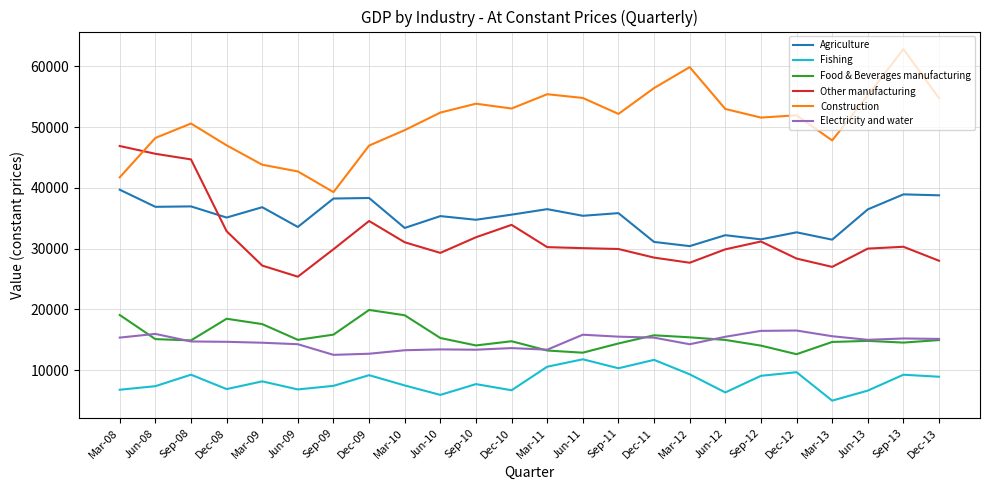

What is the greatest value displayed?

62851.0